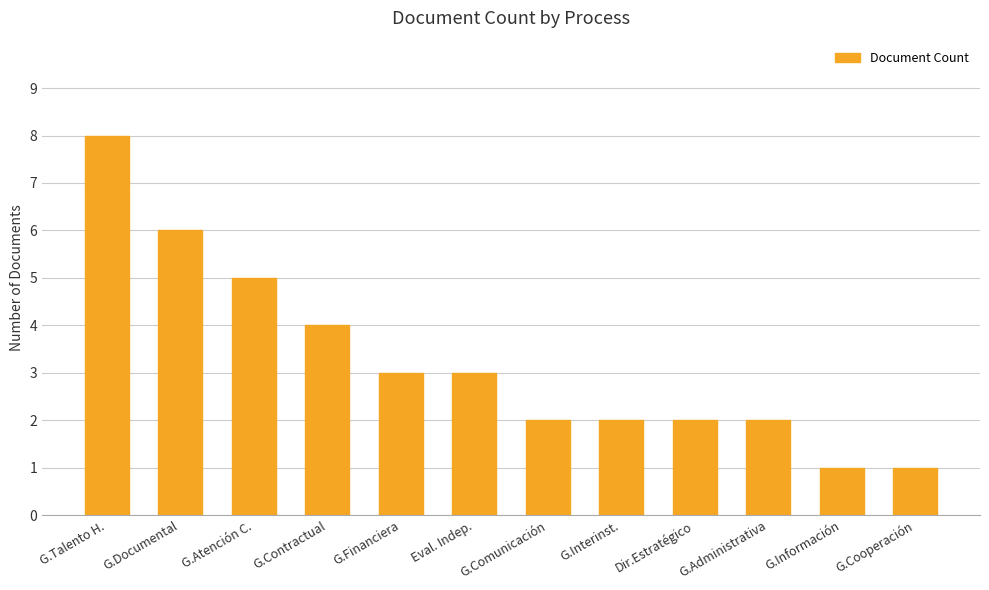

What is the ratio of the value at G.Información to the value at G.Talento H.?

0.1